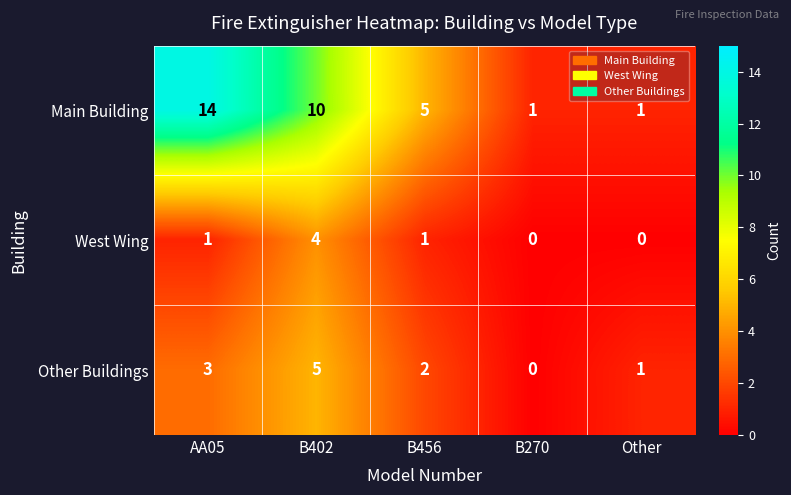

At which category does the chart reach its peak across all series?

AA05